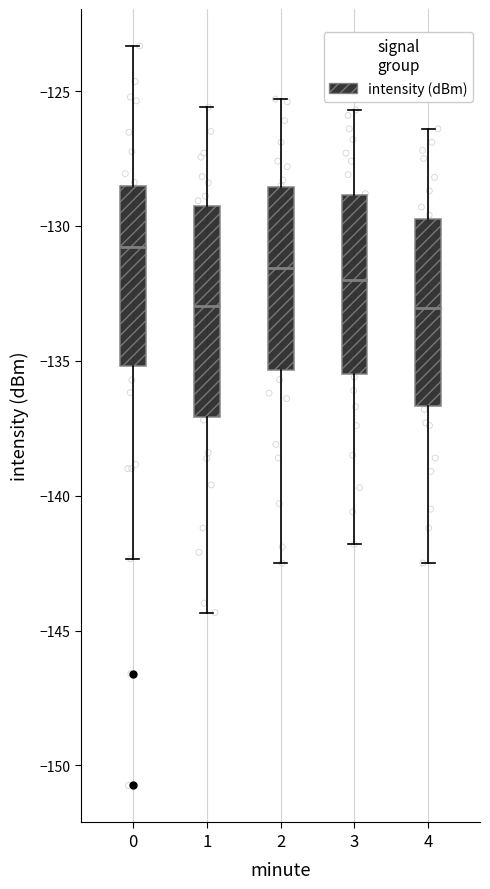

Reading left to right, transcribe this box plot: for each box, give where its median line is, the range the box spans, and where its two whiskers end, as read against the y-axis. The values are not printed on the chart, so give them approximately, as read against the axis.

0: median -131.0, box -135.0 to -128.5, whiskers -142.5 to -123.5
1: median -133.0, box -137.0 to -129.0, whiskers -144.5 to -125.5
2: median -131.5, box -135.5 to -128.5, whiskers -142.5 to -125.5
3: median -132.0, box -135.5 to -129.0, whiskers -142.0 to -125.5
4: median -133.0, box -136.5 to -129.5, whiskers -142.5 to -126.5